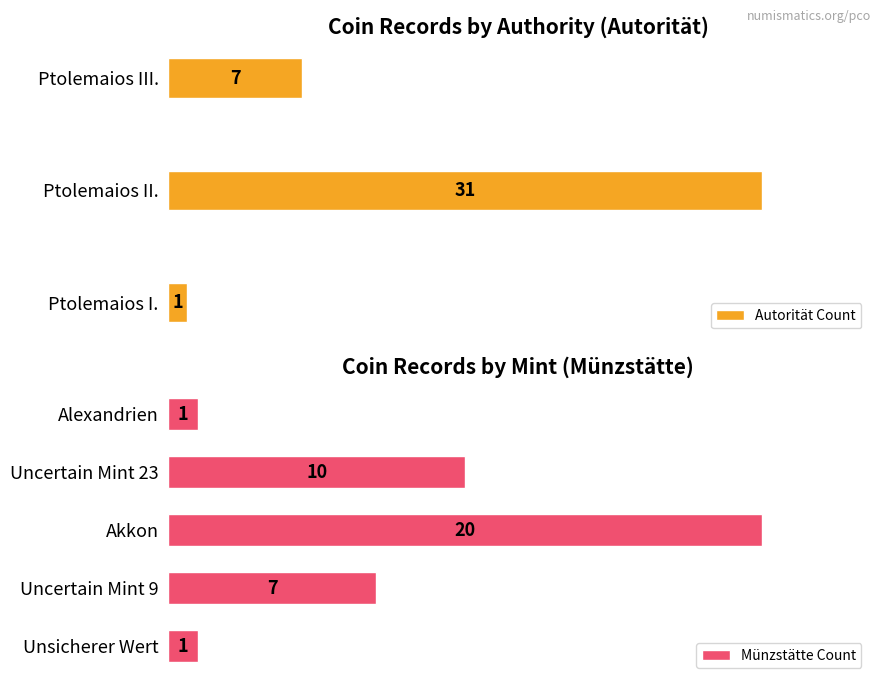

Is it true that Datum von equals -188 at Ptolemaios II.?

False